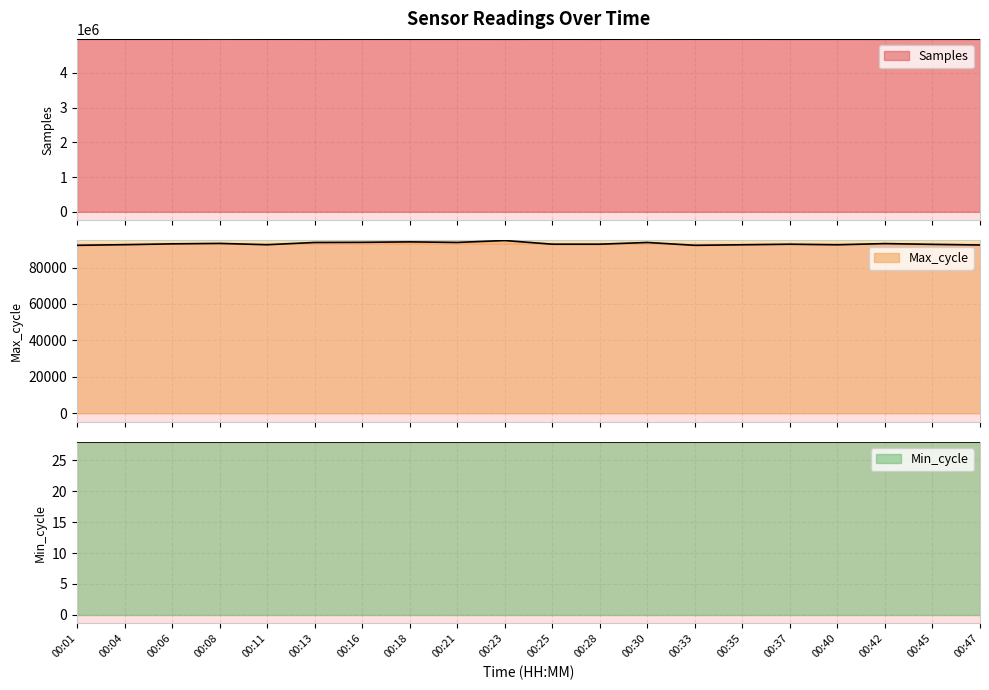

How many data points in Samples are less than 4964940?

10